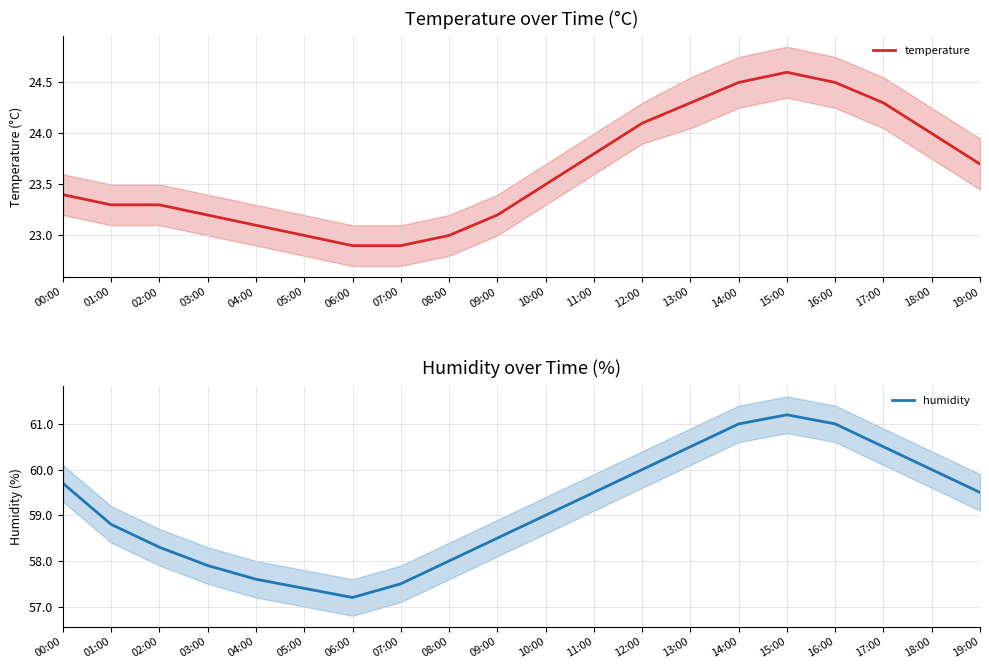

Is it true that humidity equals 61.2 at 15:00?

True